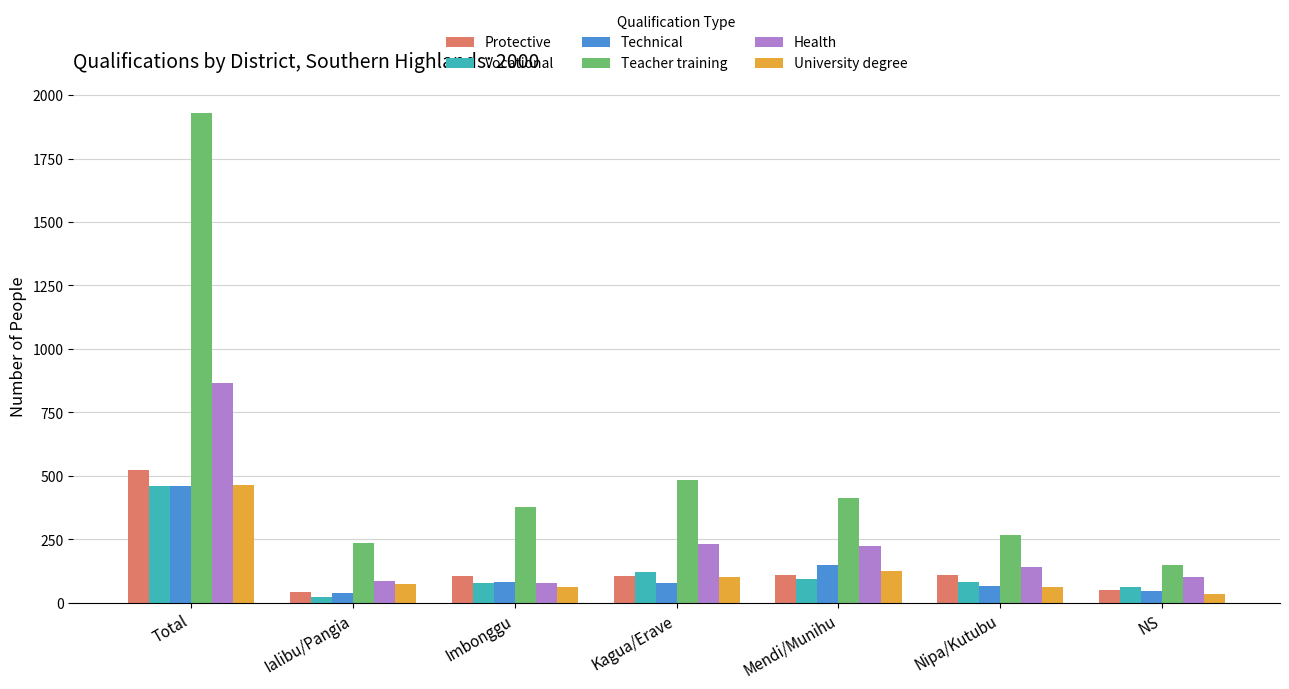

Is the value of Protective at Imbonggu greater than the value of Teacher training at NS?

No